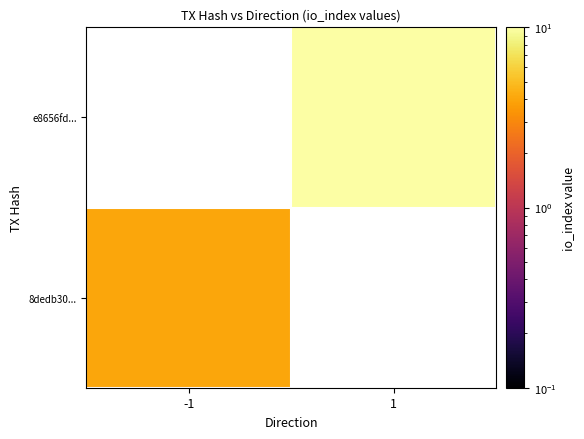

How many values in 8dedb30... are above zero?

1